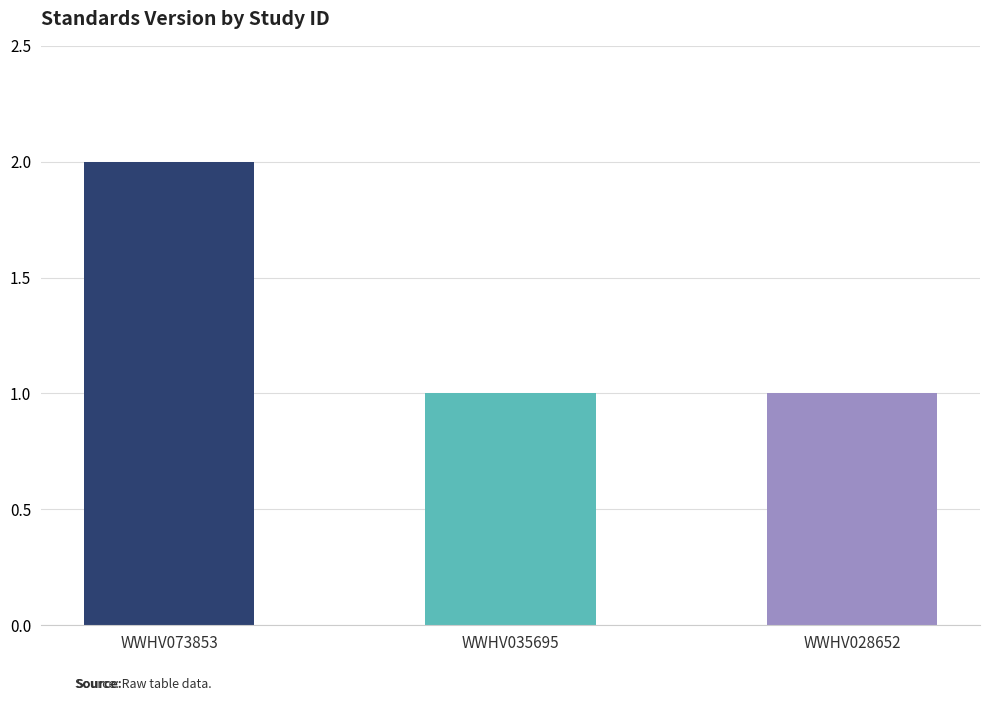

Is it true that the value at WWHV028652 is 1?

True